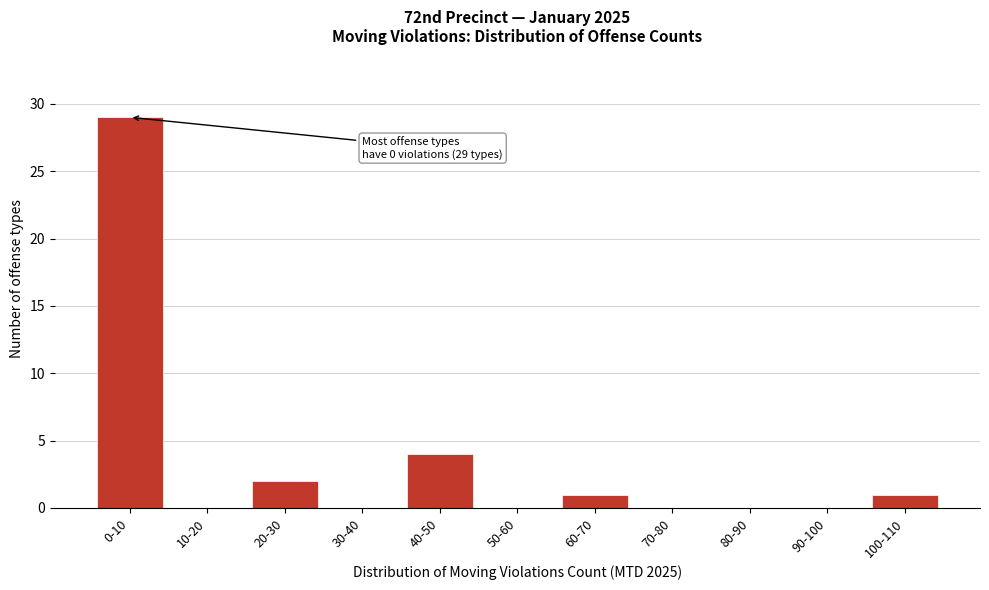

Reading left to right, extract all data points from this chart.

0-10=29	10-20=0	20-30=2	30-40=0	40-50=4	50-60=0	60-70=1	70-80=0	80-90=0	90-100=0	100-110=1